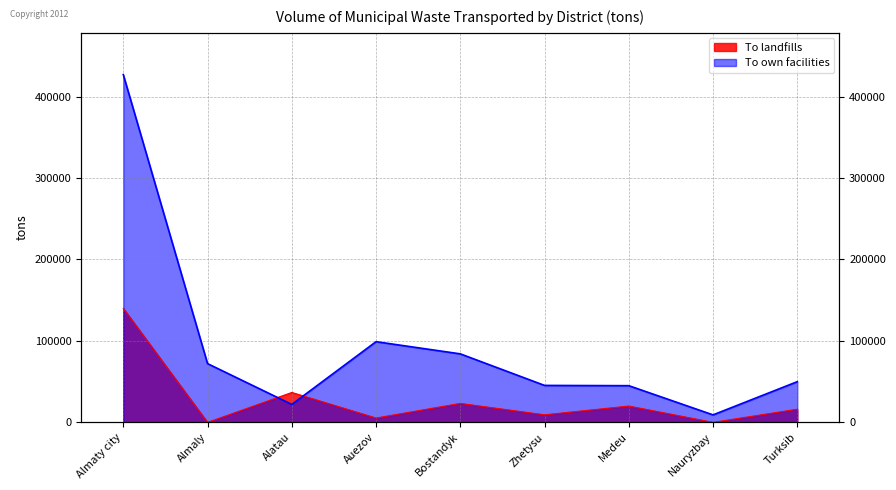

How many values in To landfills are above zero?

7